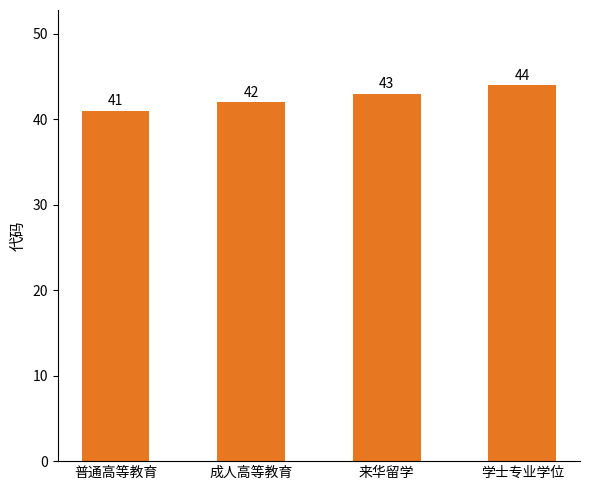

Count the number of data series in this chart.

1